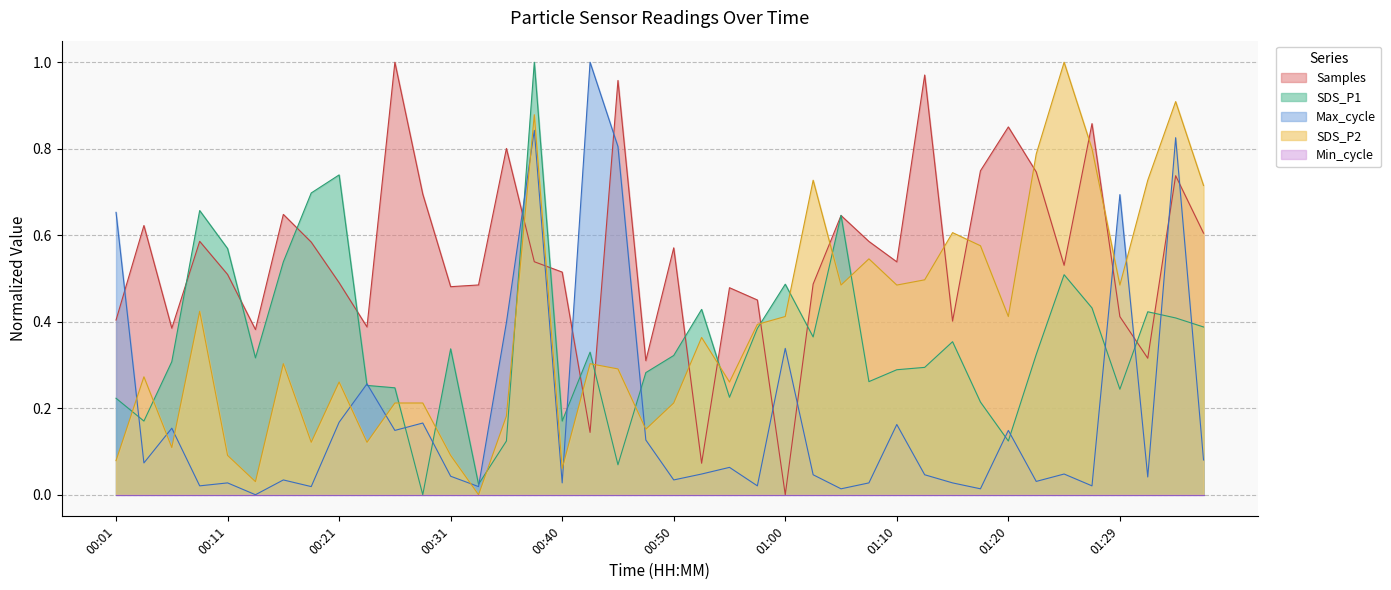

Which label corresponds to the largest value in the chart?

00:38